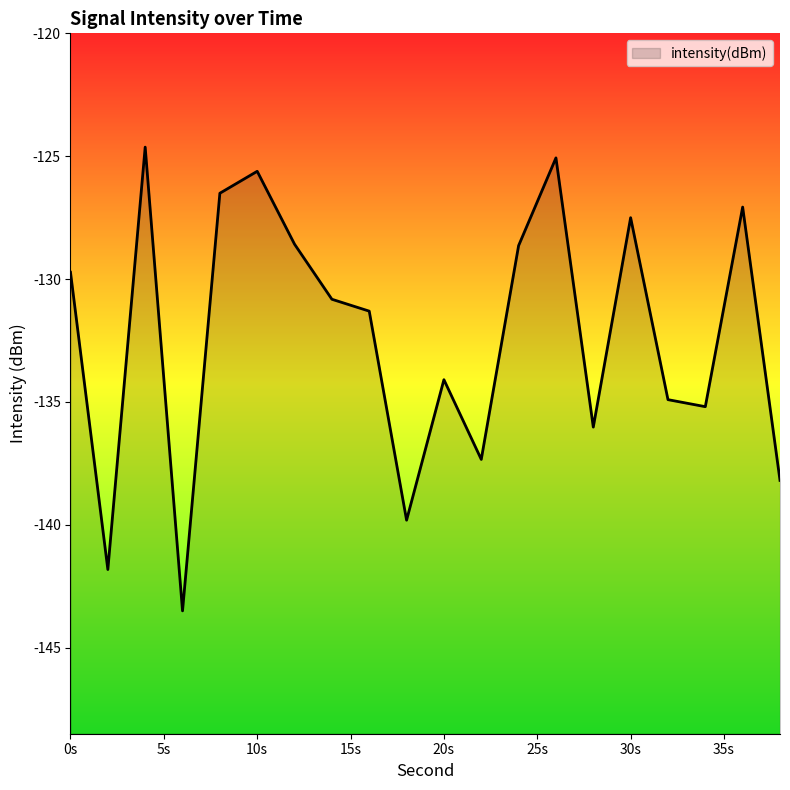

True or false: the data shows -54.7 at 34.

False